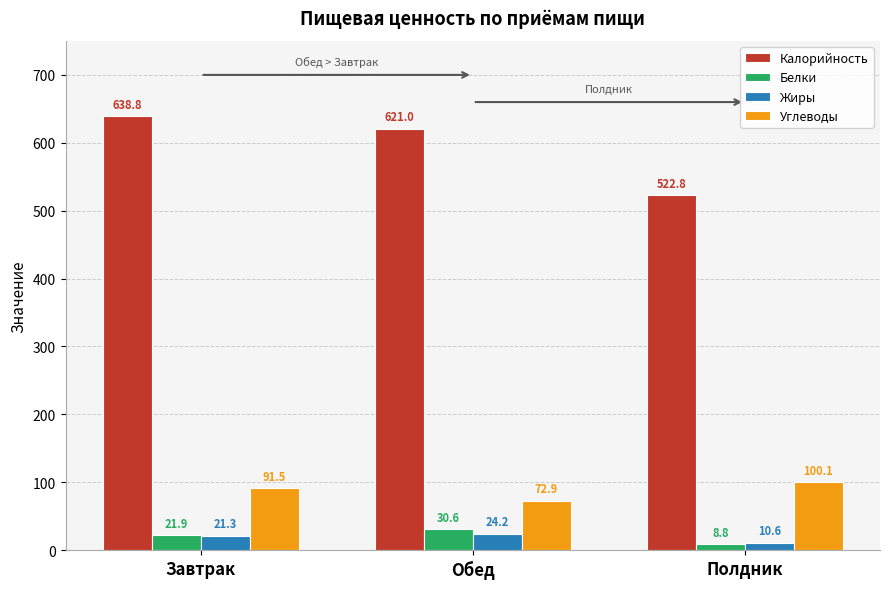

Which series has the widest spread of values?

Калорийность